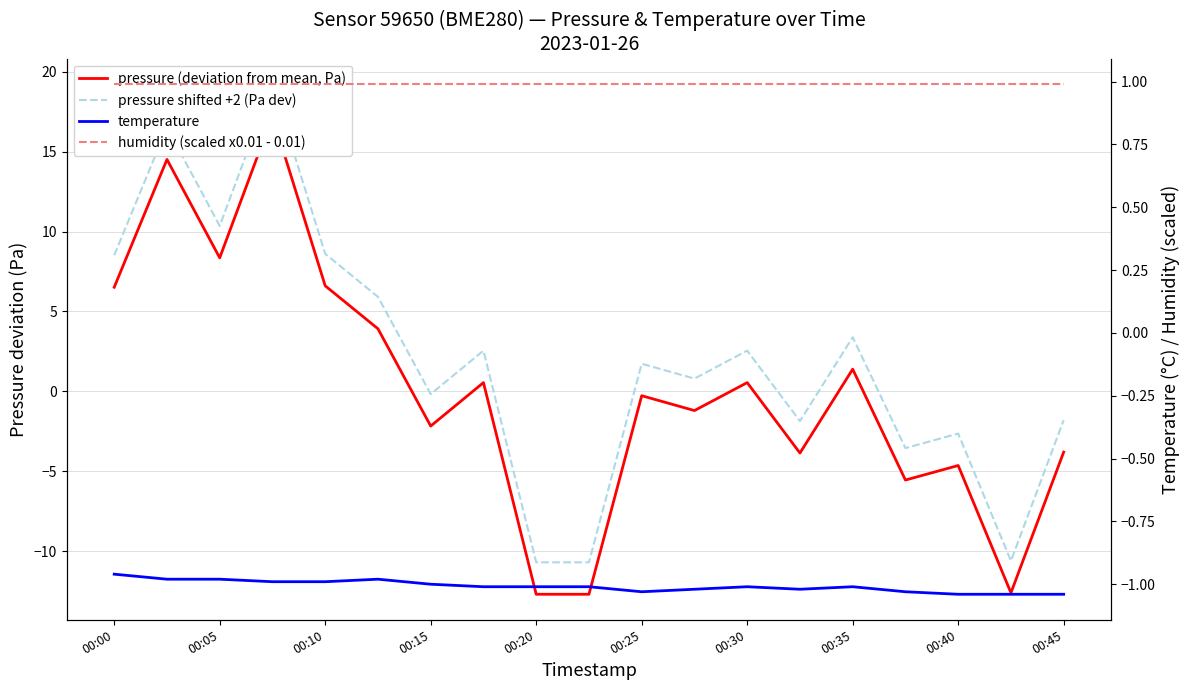

List the labels in order of humidity (scaled x0.01 - 0.01) value, largest first.

00:00, 00:05, 00:10, 00:15, 00:20, 00:25, 00:30, 00:35, 00:40, 00:45, 10, 11, 12, 13, 14, 15, 16, 17, 18